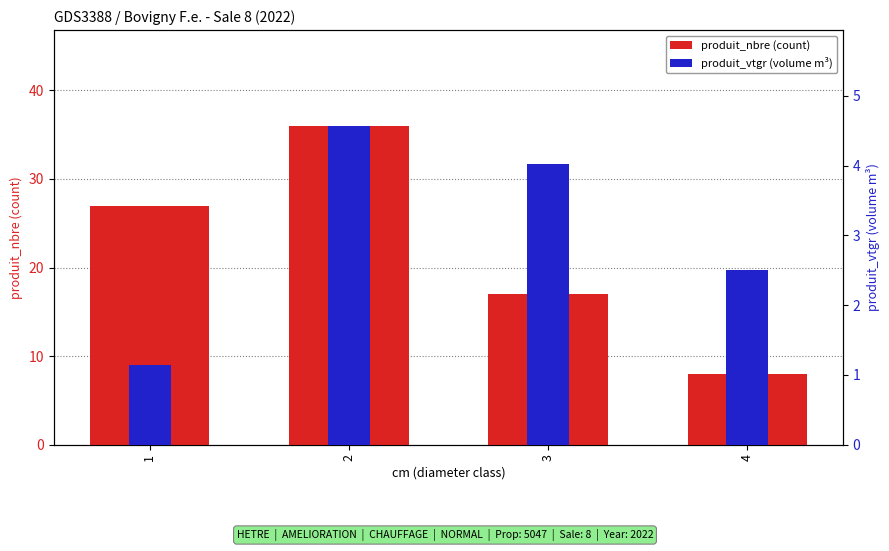

List the series in order of their peak value, highest first.

produit_nbre (count), produit_vtgr (volume m³)